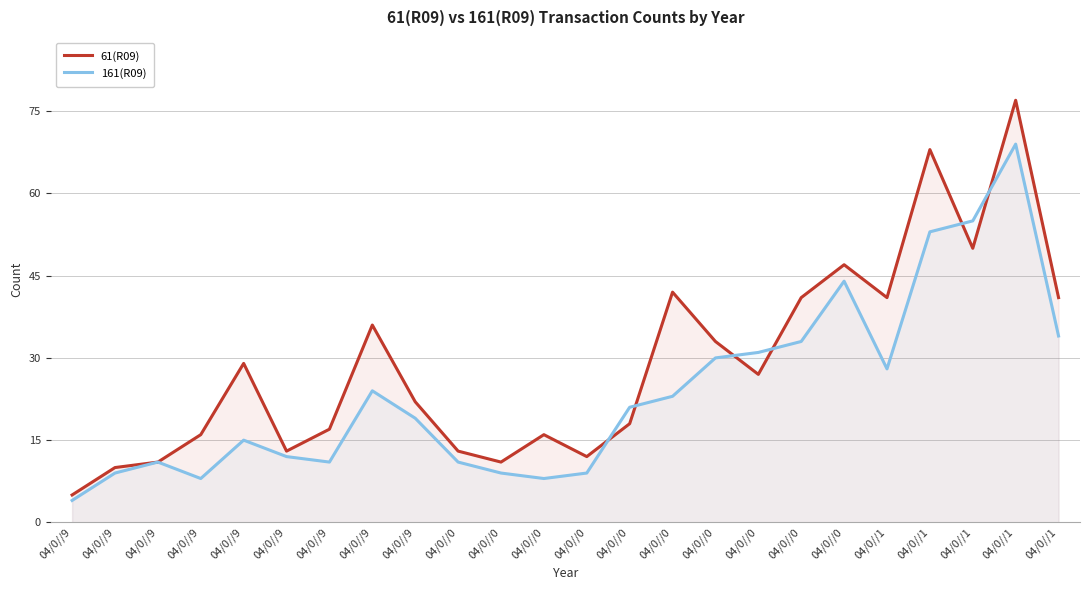

What is the difference between the 161(R09) values at 04/0//0 and 04/0//0?

35